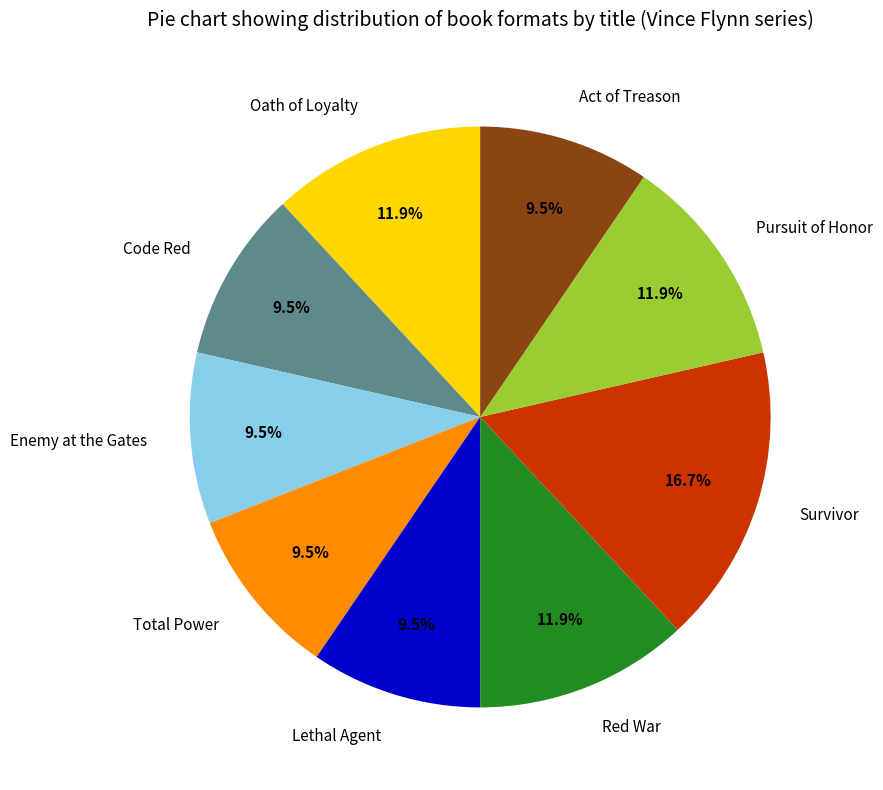

How much of the chart is everything except Survivor?

83.3%